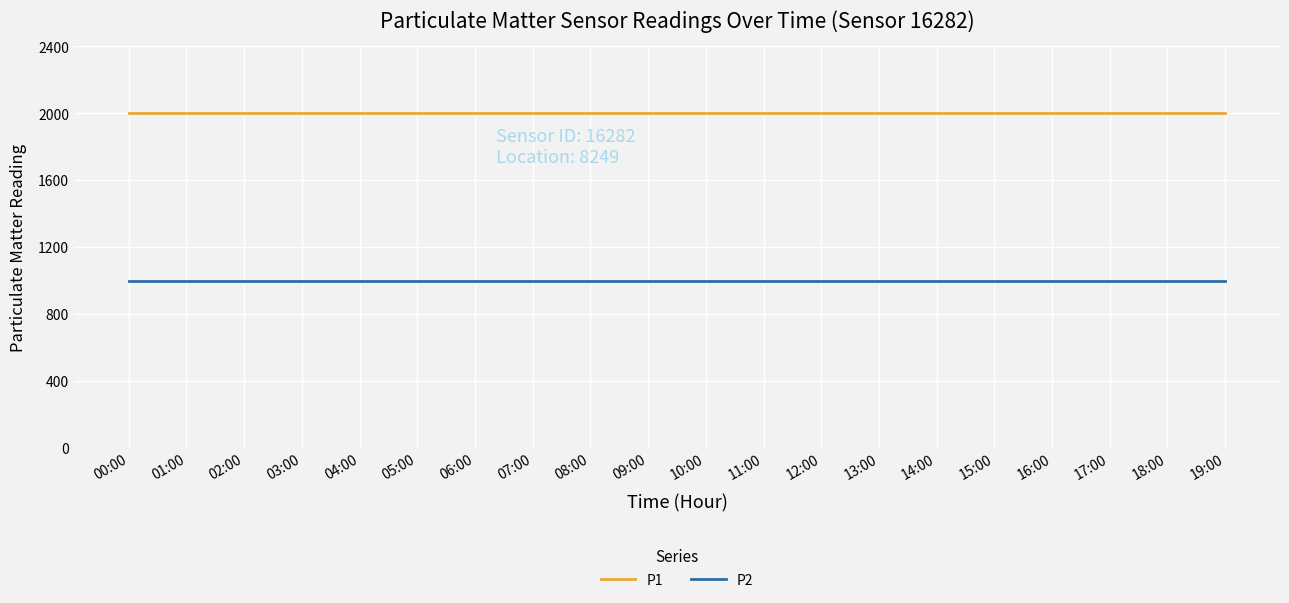

True or false: P2 and P1 intersect in this chart.

False